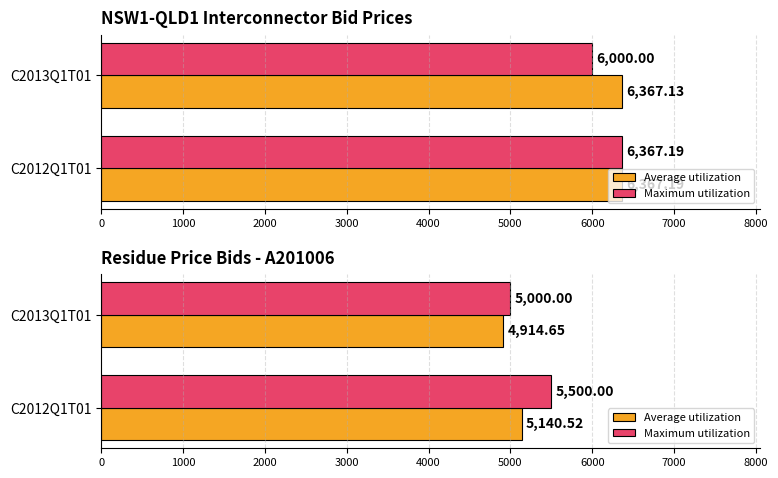

What is the total value across all series at C2012Q1T01?

10640.5